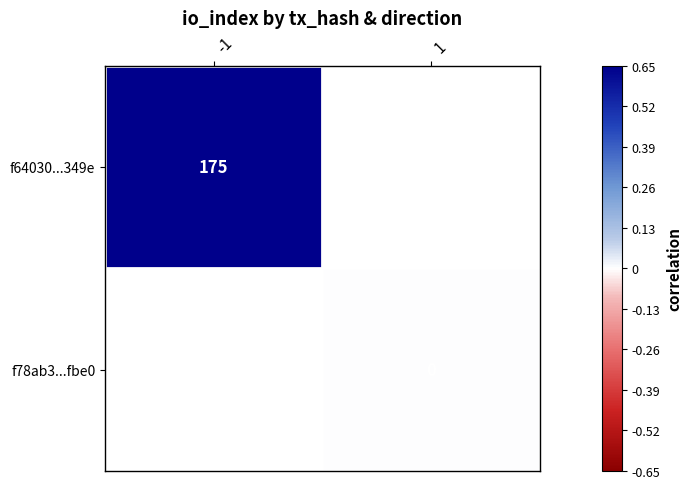

How many values in f64030...349e are above zero?

1